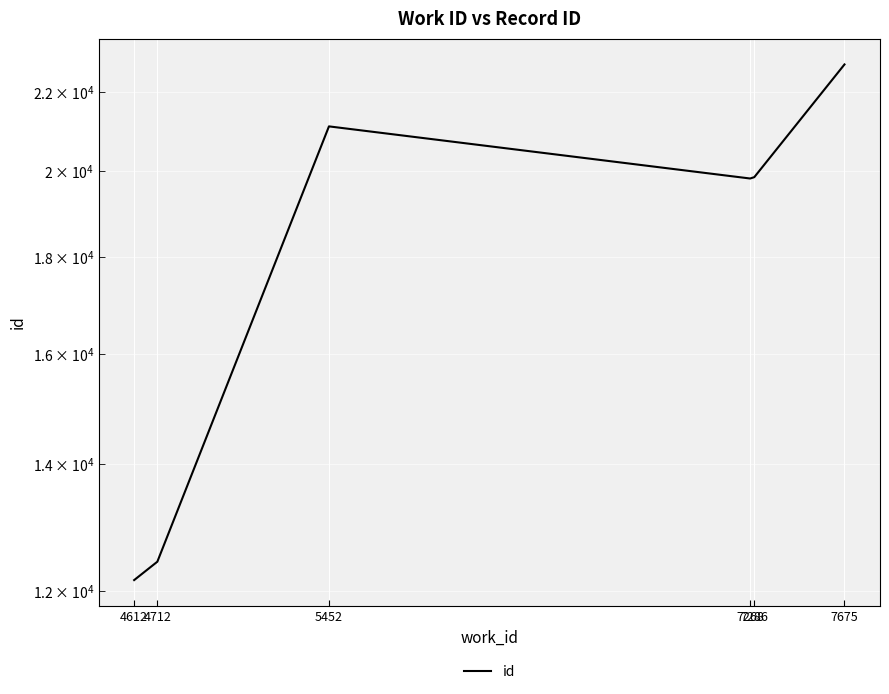

Reading left to right, transcribe all the data shown in this chart.

4612=12155	4712=12430	5452=21109	7268=19812	7286=19844	7675=22761